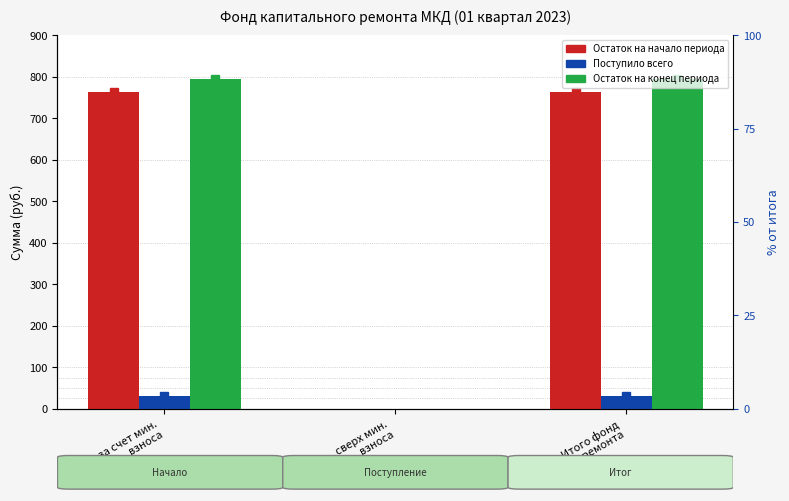

What is the greatest value displayed?

793.6